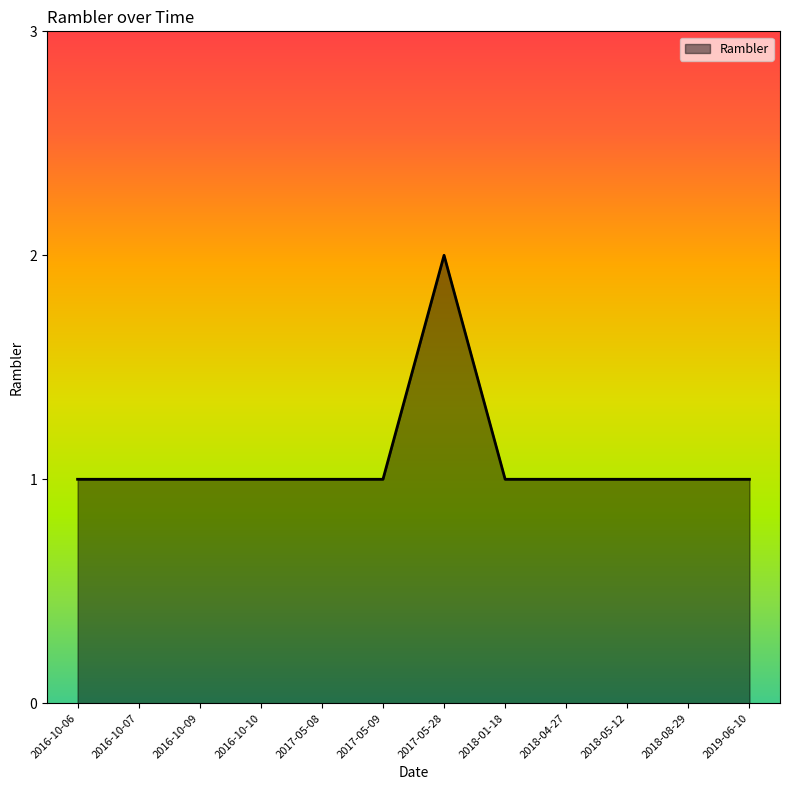

Is it true that the value at 2018-08-29 is 2?

False